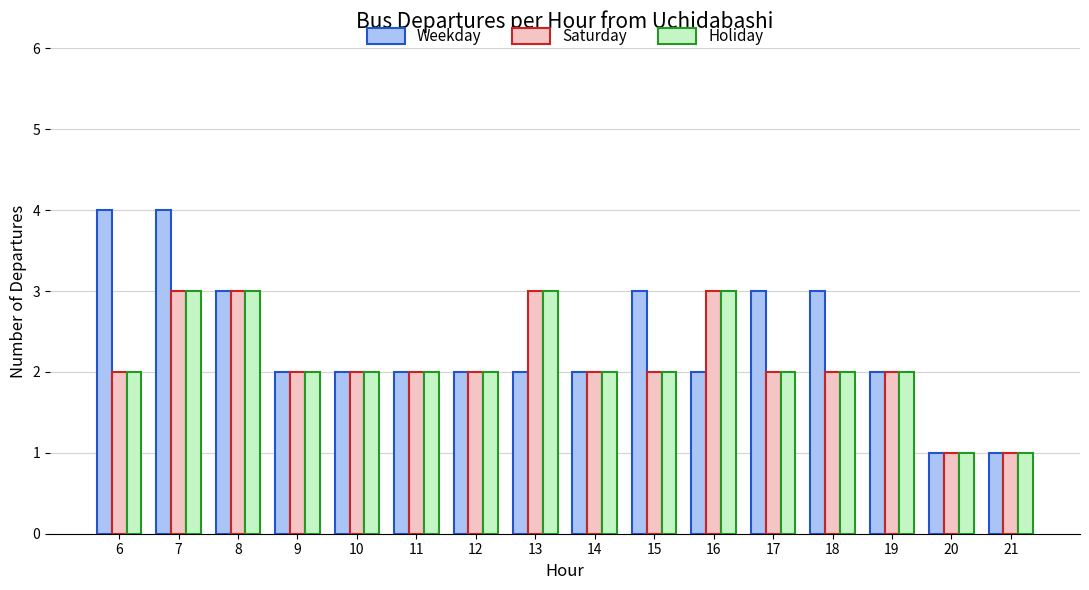

What is the greatest value displayed?

4